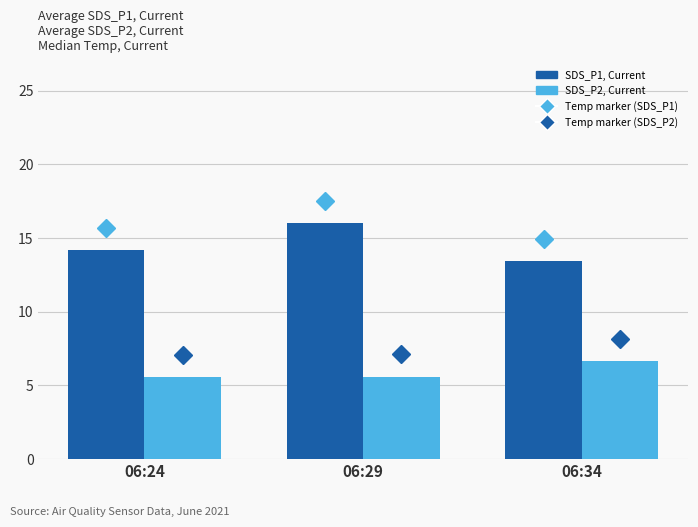

What is the greatest value displayed?

16.0